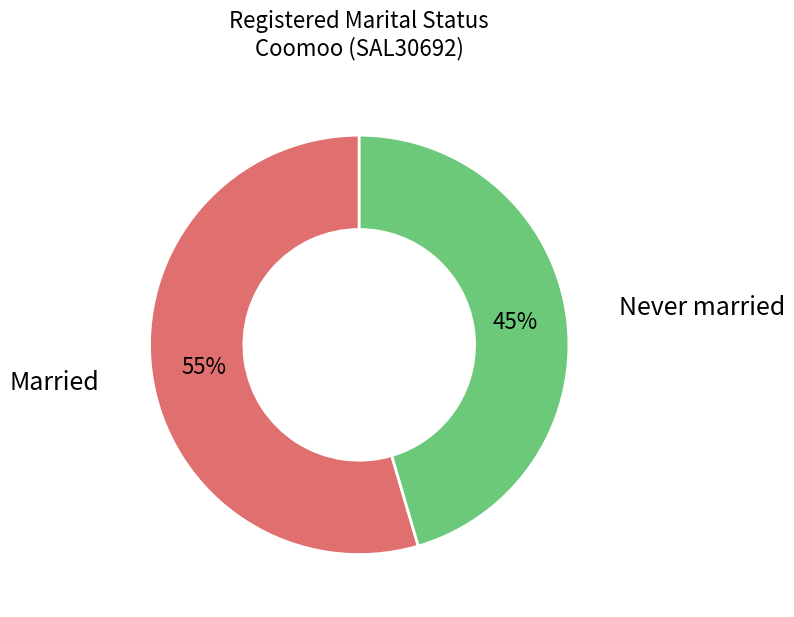

Is it true that Married is 44% of the pie?

False